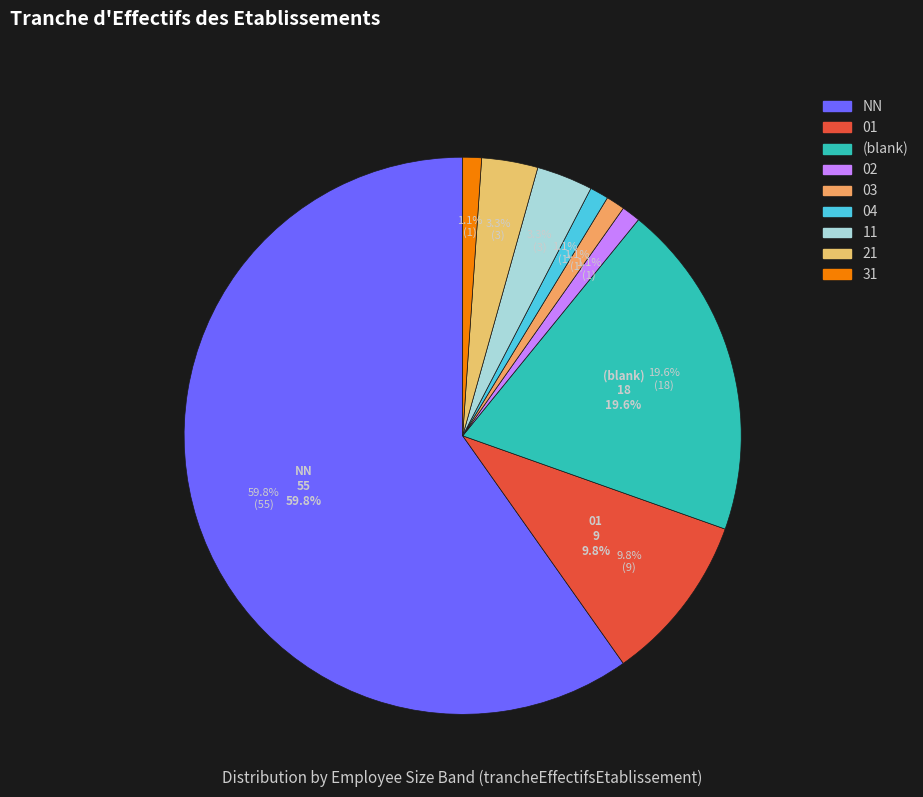

True or false: 21 accounts for 3% of the total.

True